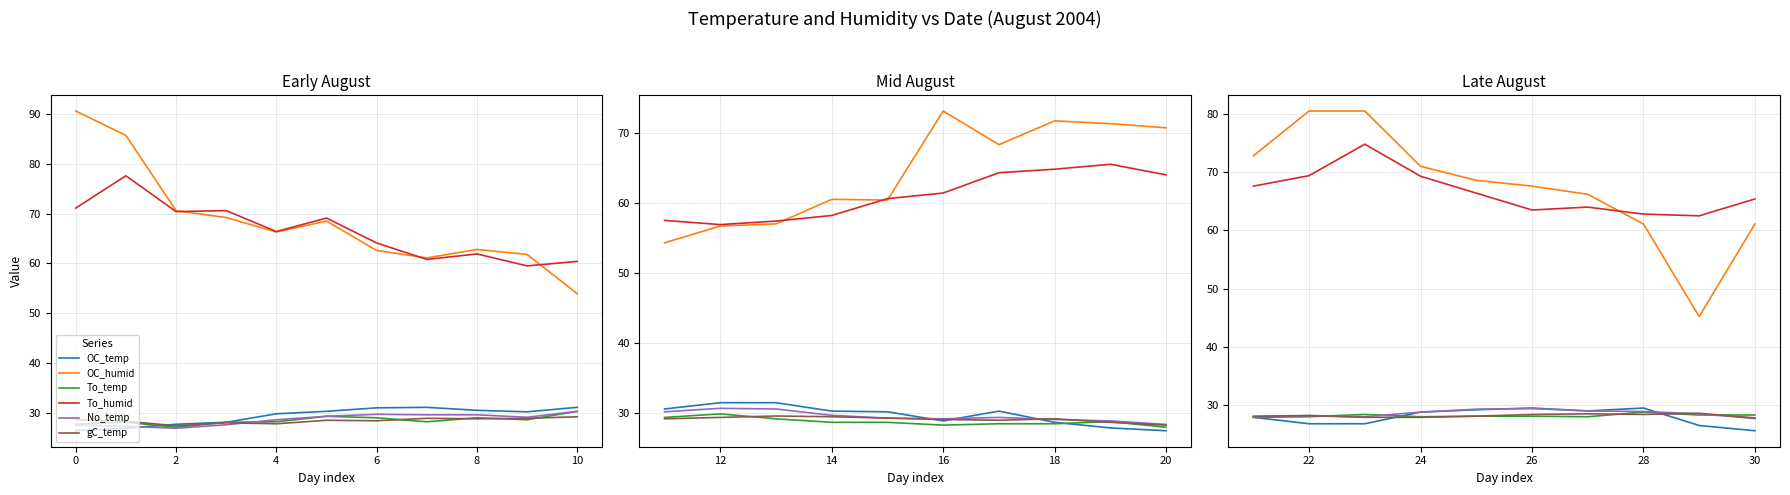

Is this an area chart (filled region under the line)?

No